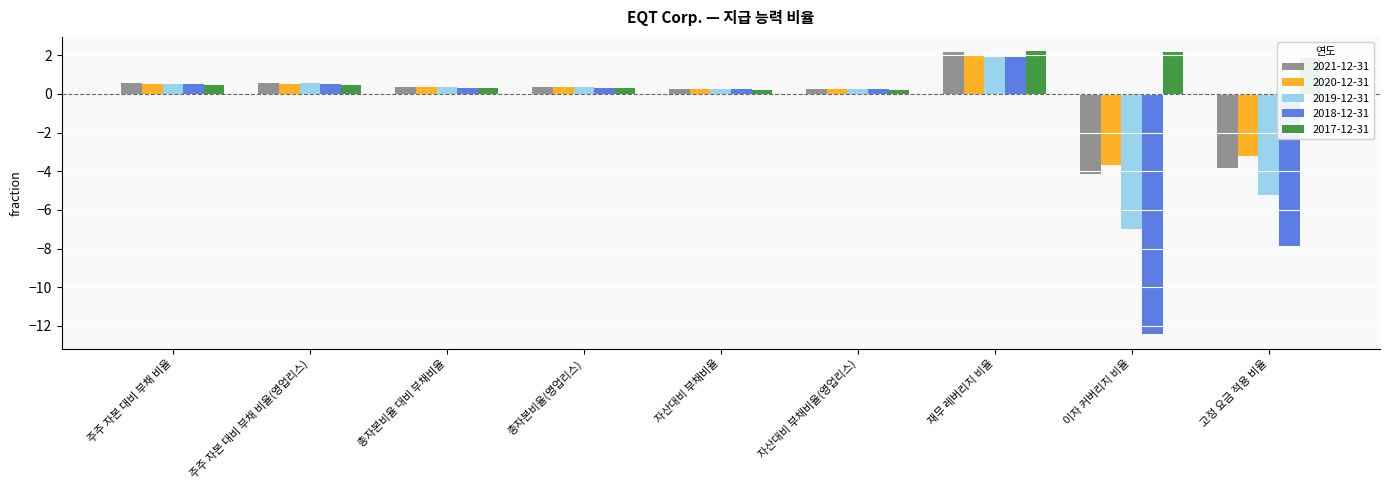

What is the total value across all series at 총자본비율 대비 부채비율?

1.7